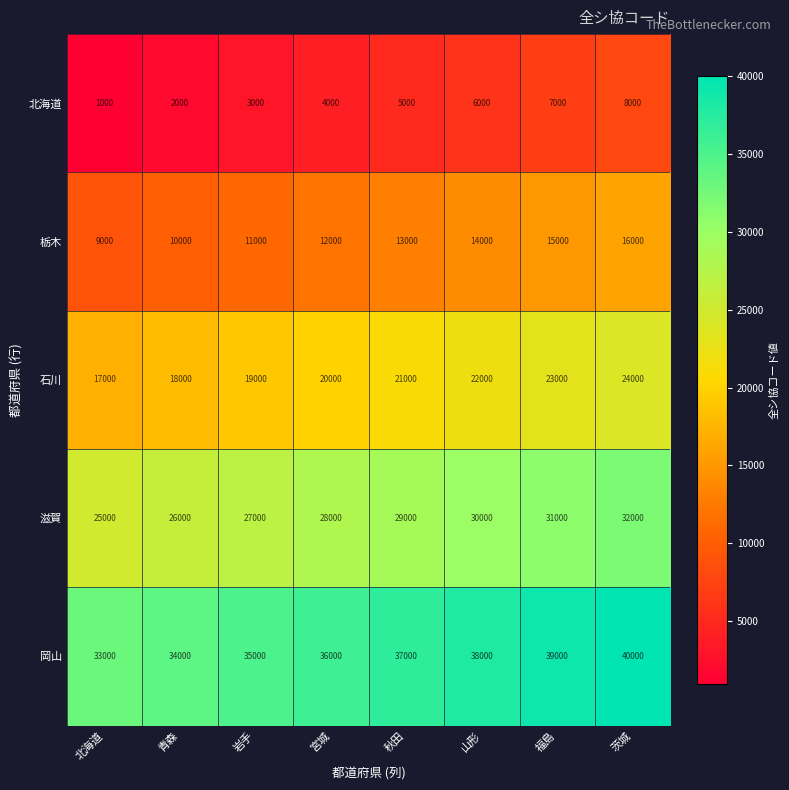

What is the difference between the highest and lowest values at 北海道?

32000